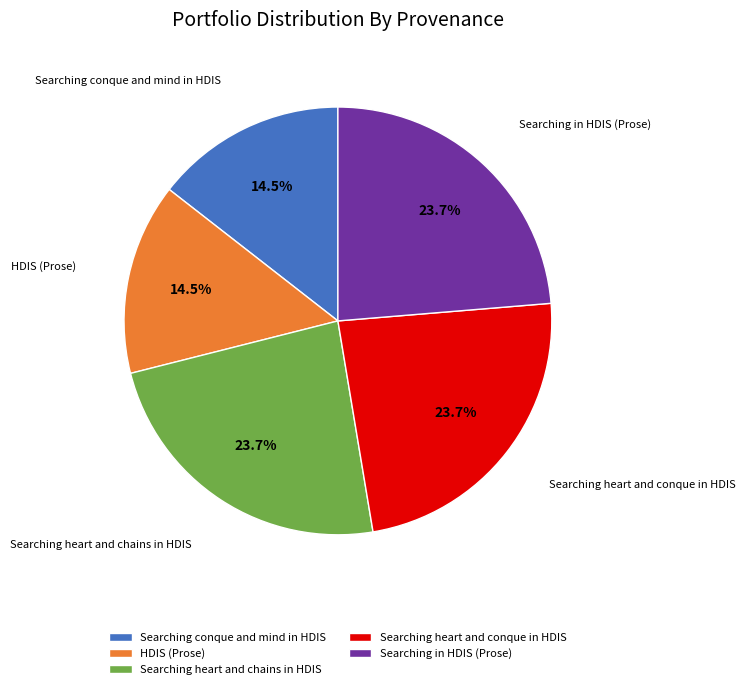

What percentage do Searching conque and mind in HDIS and Searching in HDIS (Prose) together represent?

38.2%